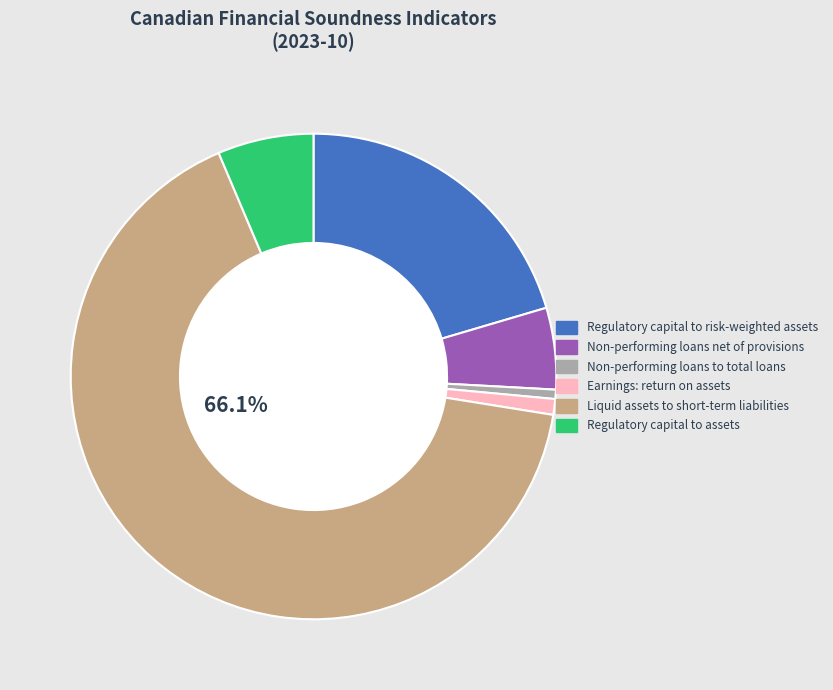

Does Liquid assets to short-term liabilities represent more than half of the total?

Yes